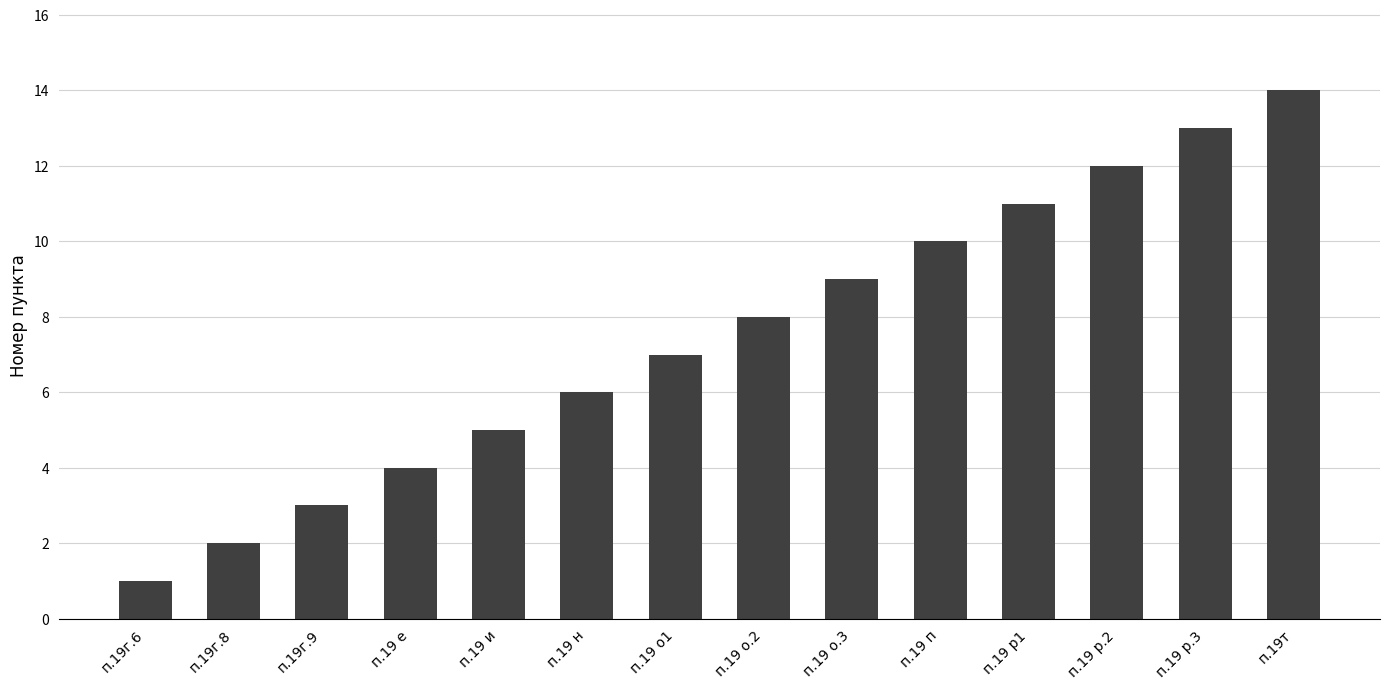

How many series are shown in this chart?

1